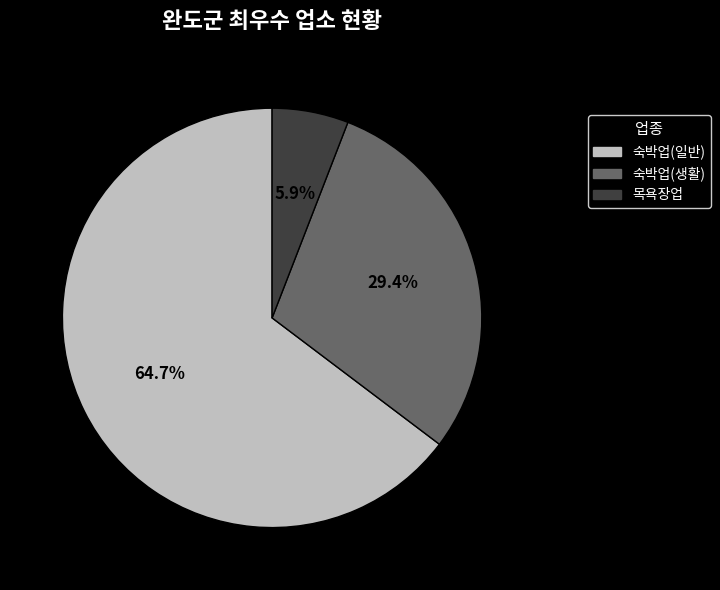

Approximately how many times larger is the value at 목욕장업 compared to 숙박업(생활)?

0.2